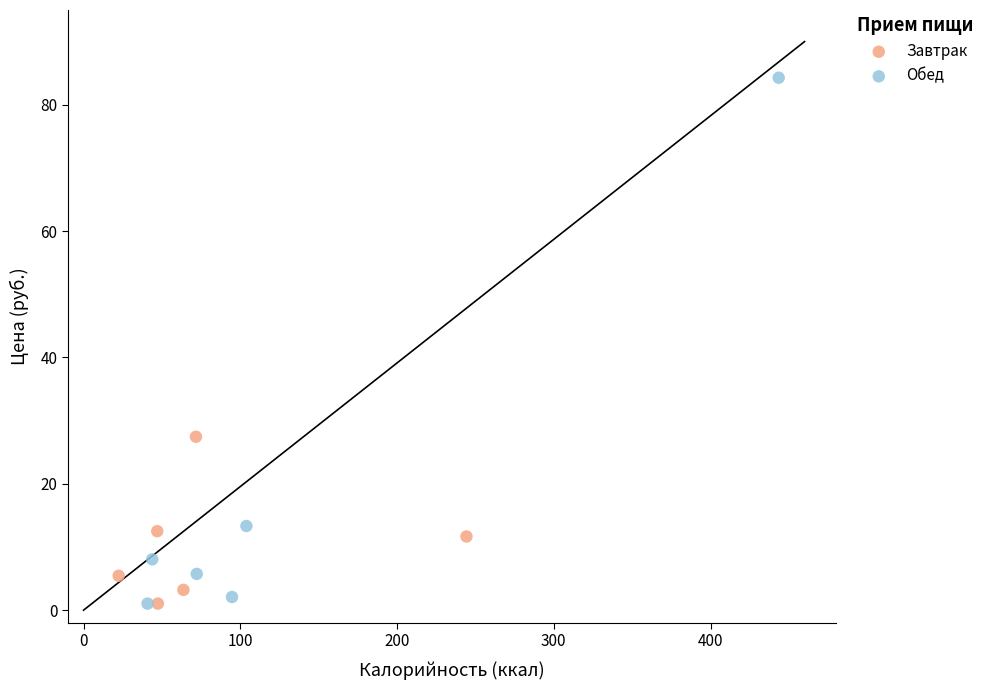

Which series reaches the maximum Y coordinate?

Обед